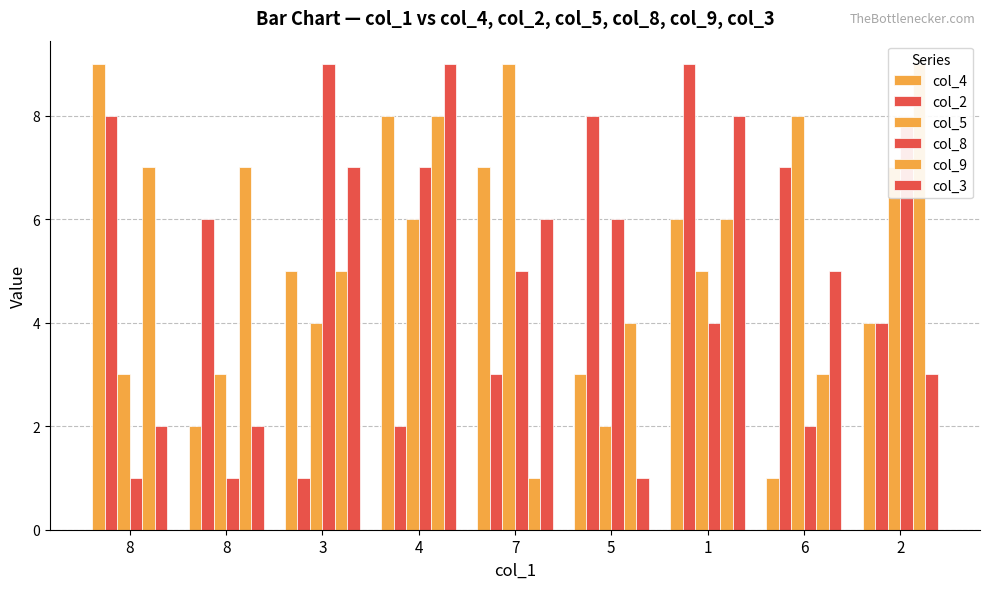

Reading left to right, list all the values displayed in this chart.

col_4: 9	2	5	8	7	3	6	1	4
col_2: 8	6	1	2	3	8	9	7	4
col_5: 3	3	4	6	9	2	5	8	7
col_8: 1	1	9	7	5	6	4	2	8
col_9: 7	7	5	8	1	4	6	3	9
col_3: 2	2	7	9	6	1	8	5	3